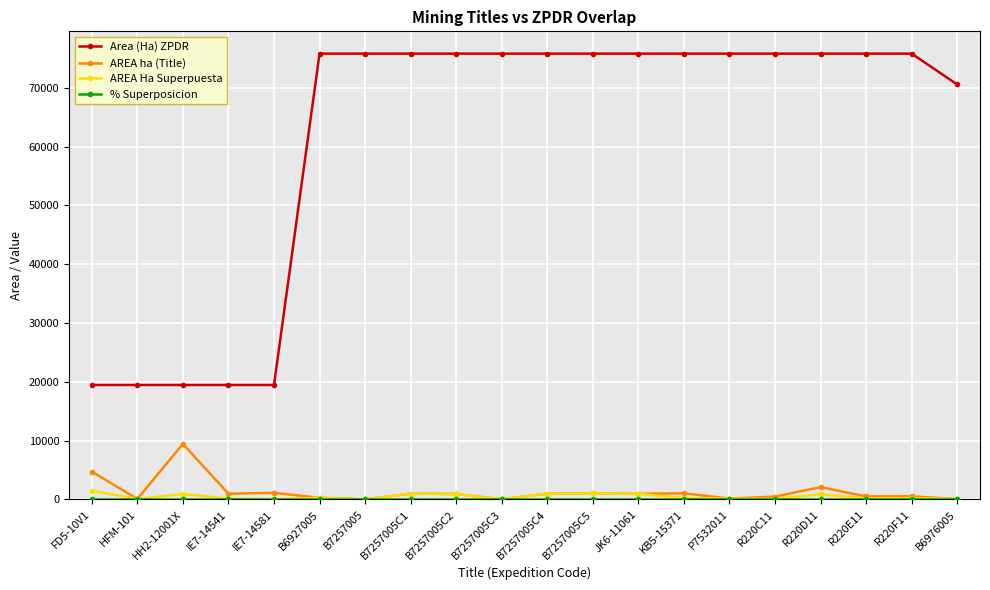

True or false: AREA Ha Superpuesta has a value of 64.6 at B6976005.

True